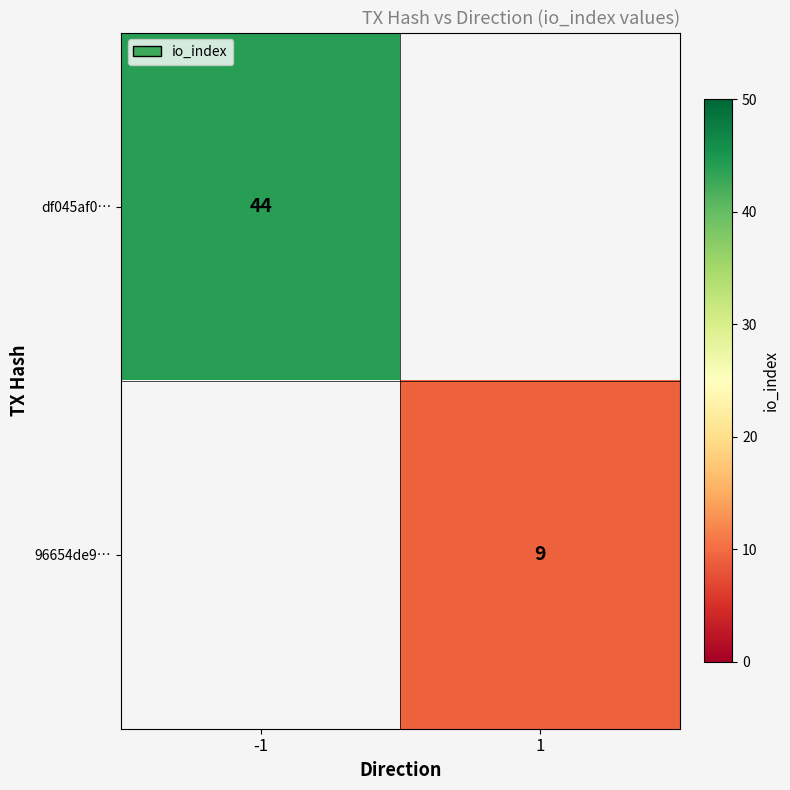

True or false: df045af0… has a value of 44 at -1.

True